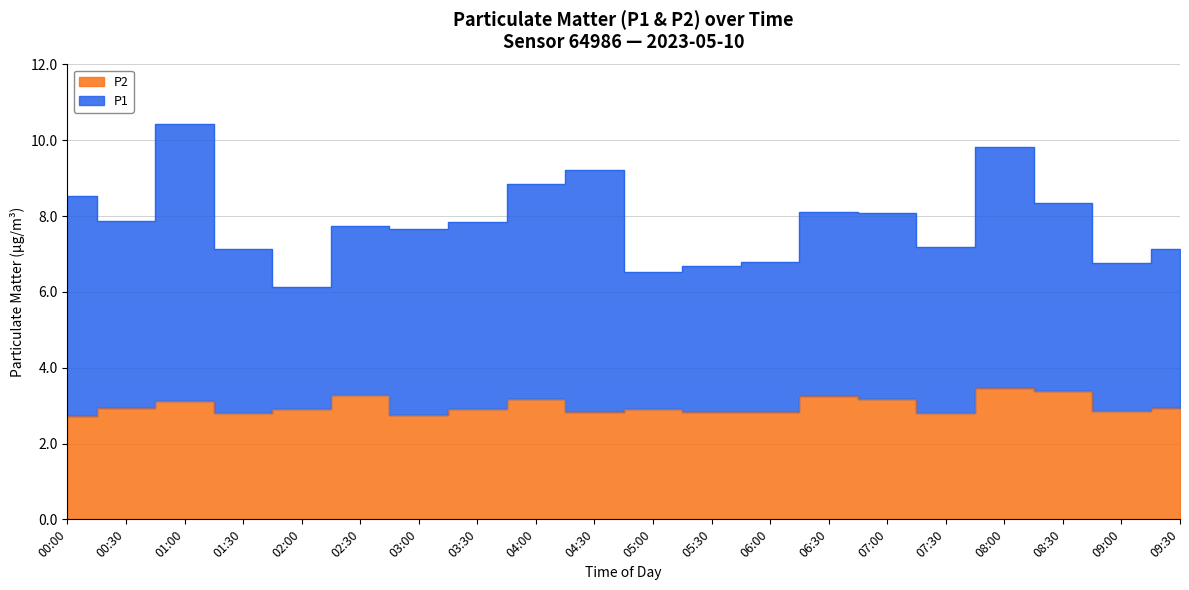

At which category does P2 reach its first local valley?

01:30